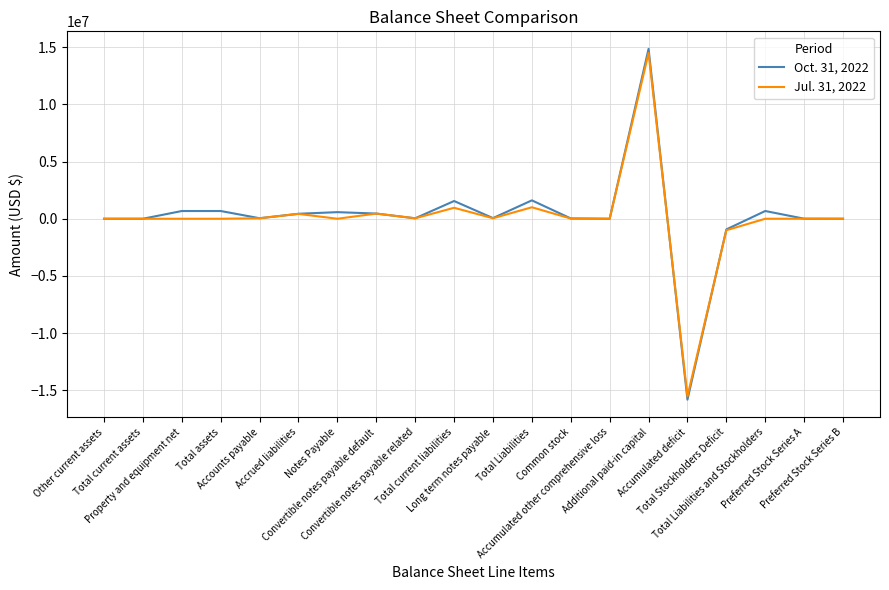

What position from the left is Accrued liabilities?

6